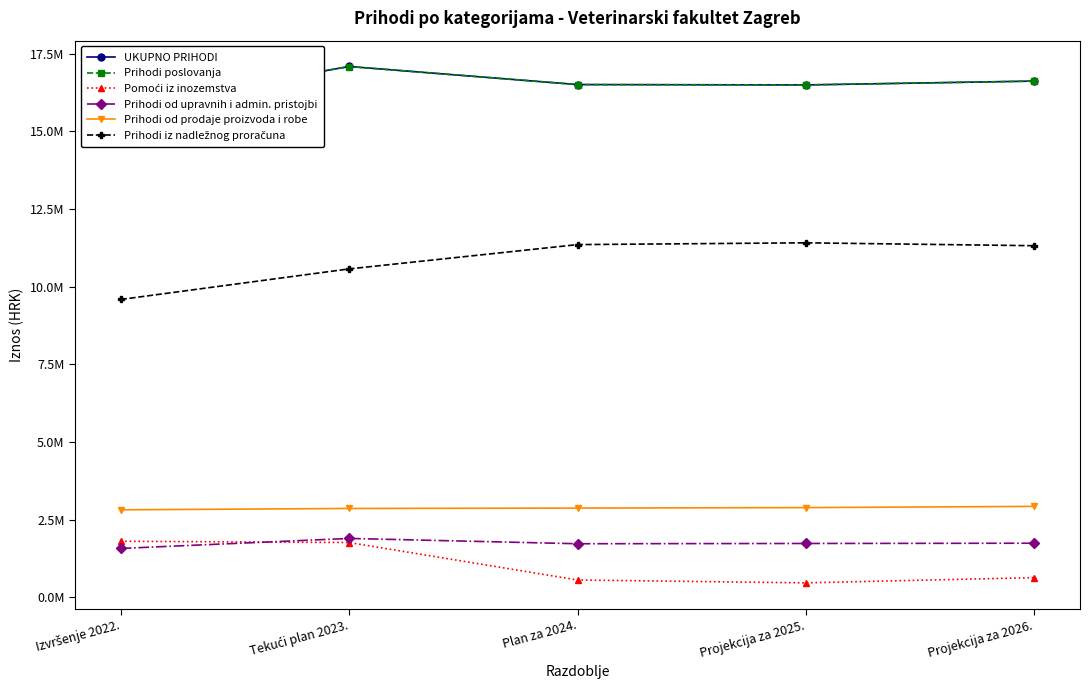

In Prihodi iz nadležnog proračuna, how many points are higher than both neighbors (excluding endpoints)?

1